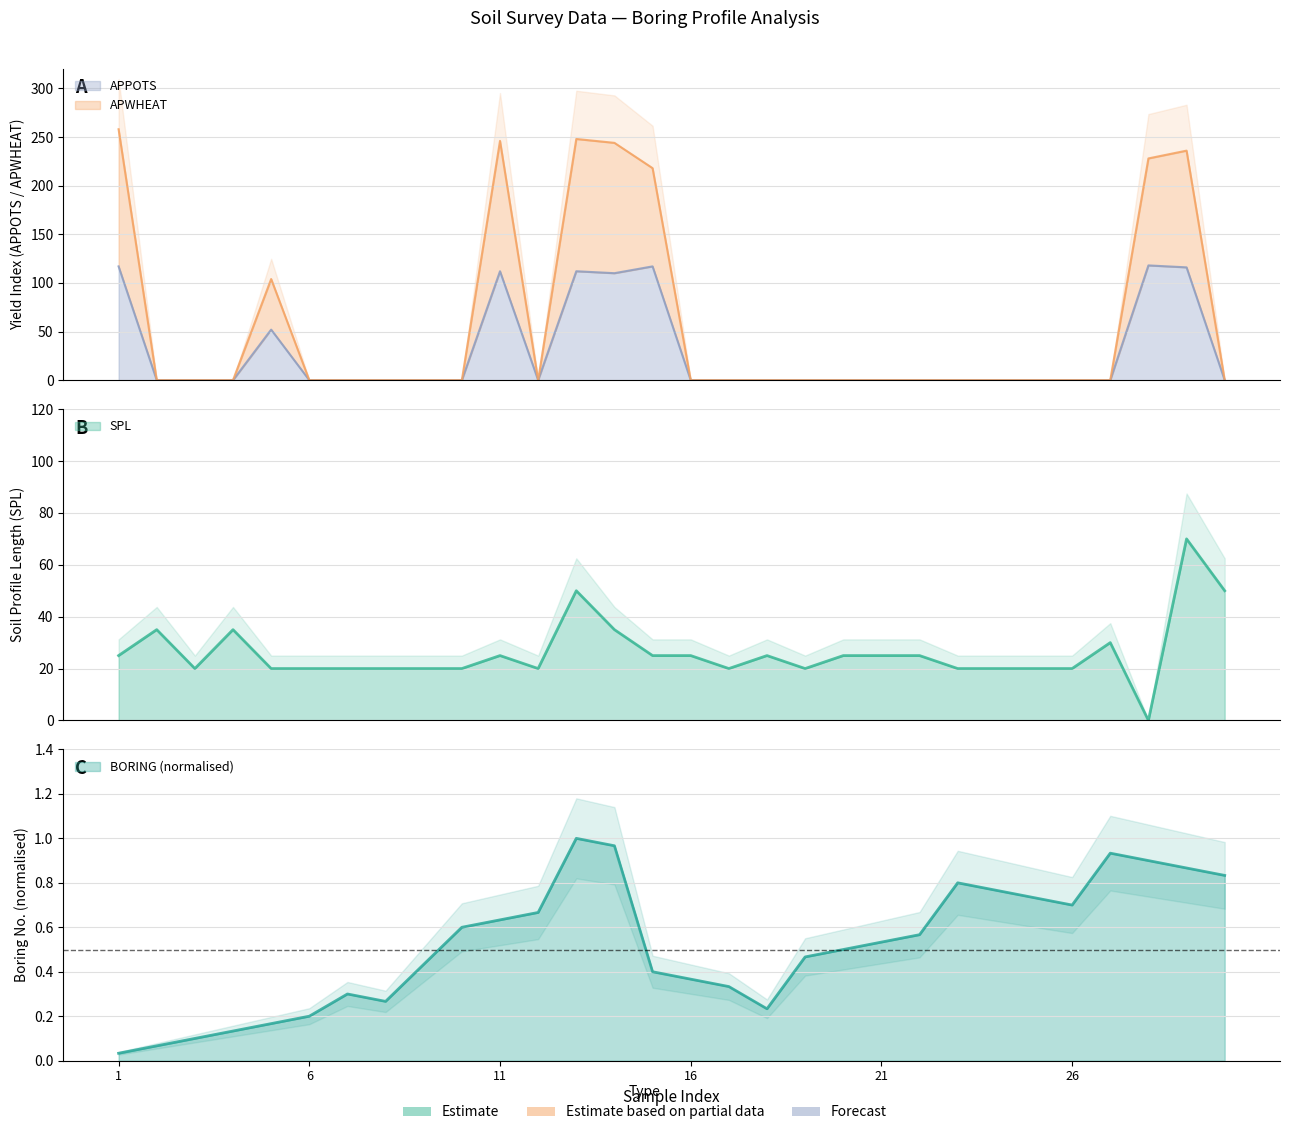

At which category does APPOTS reach its first local peak?

5